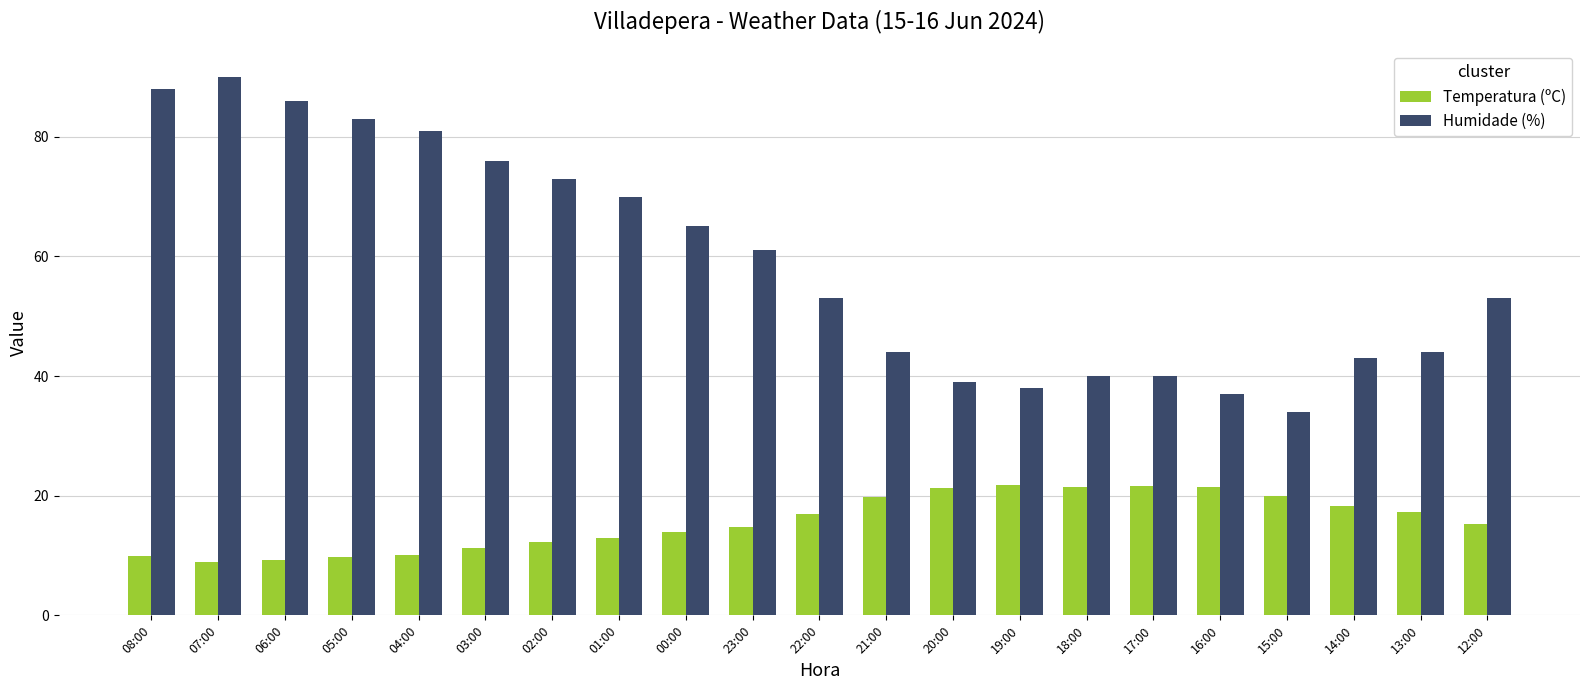

What is the sum of the Humidade (%) values at 19:00 and 03:00?

114.0